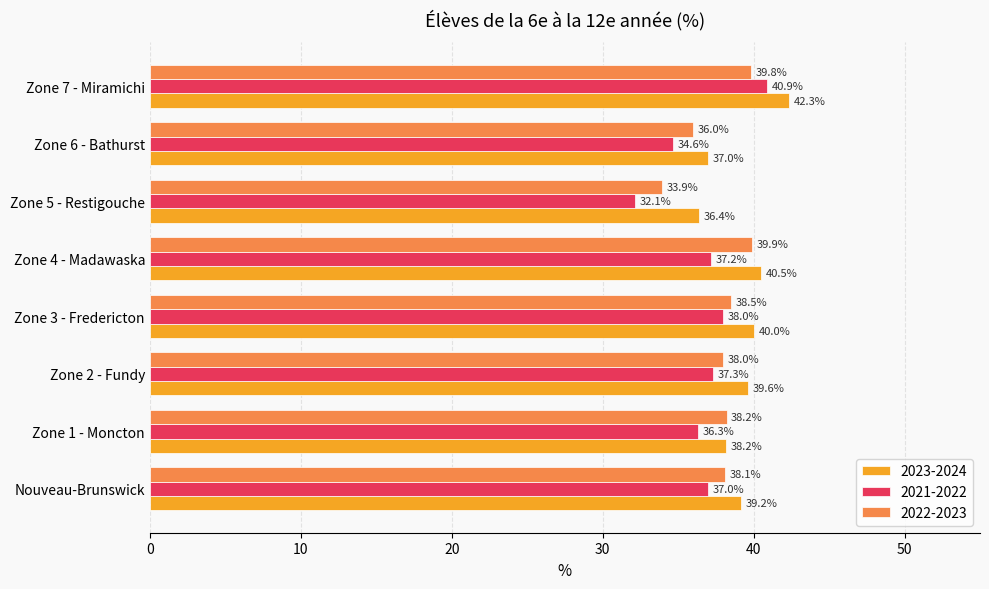

At which category is the sum across all series the highest?

Zone 7 - Miramichi